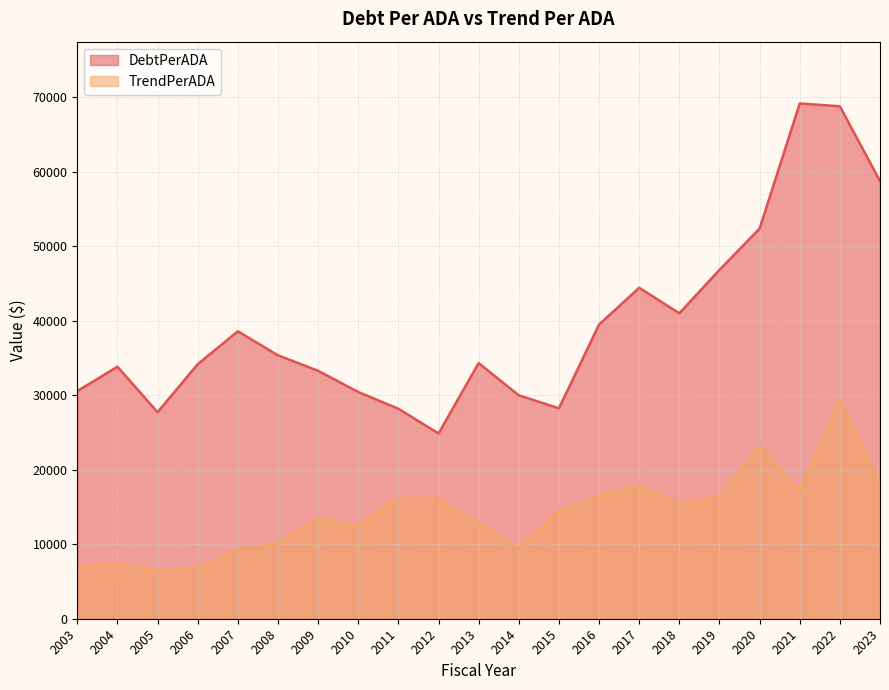

The value of DebtPerADA at 2018 is 41009.7. True or false?

True